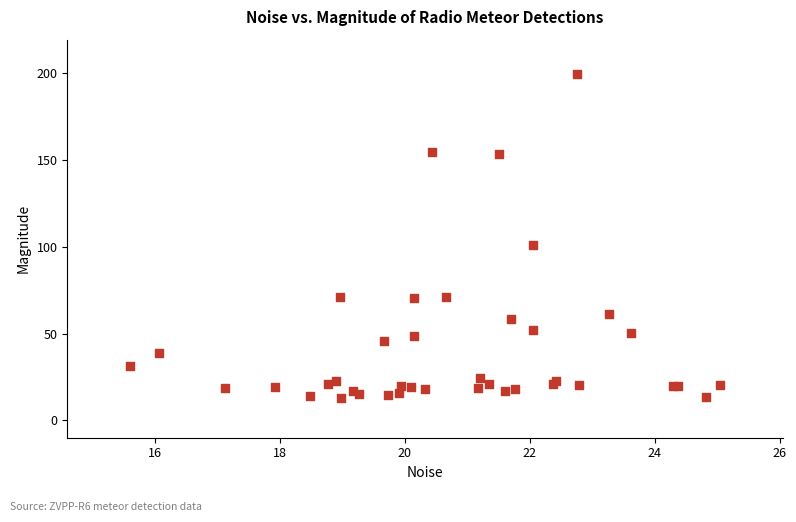

What Y value in the scatter plot is closest to 106?

101.2